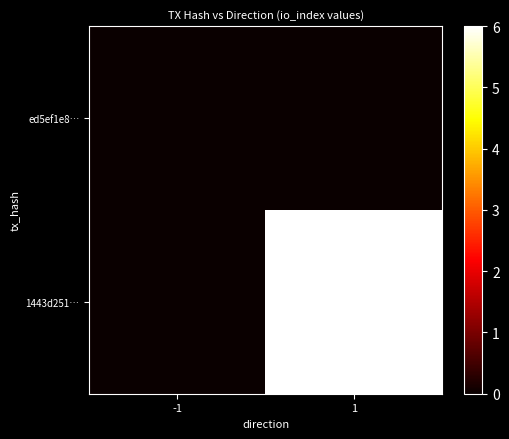

Which series has the largest range (max minus min)?

1443d251…